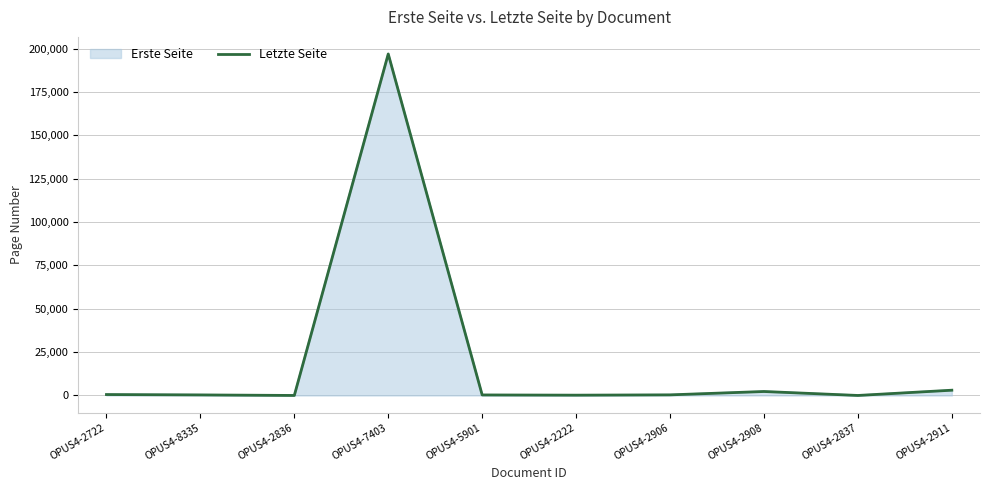

Which series has the widest spread of values?

Erste Seite